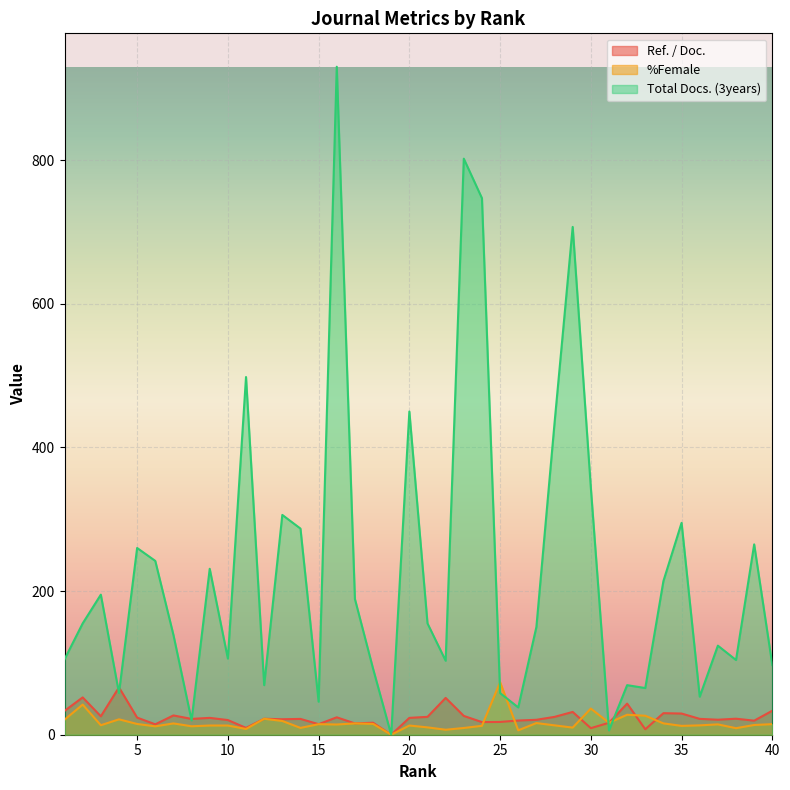

Where is the first local minimum for Ref. / Doc.?

3